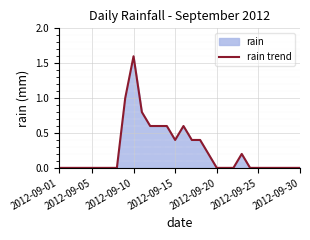

Is it true that the value at 2012-09-15 is 0.6?

False